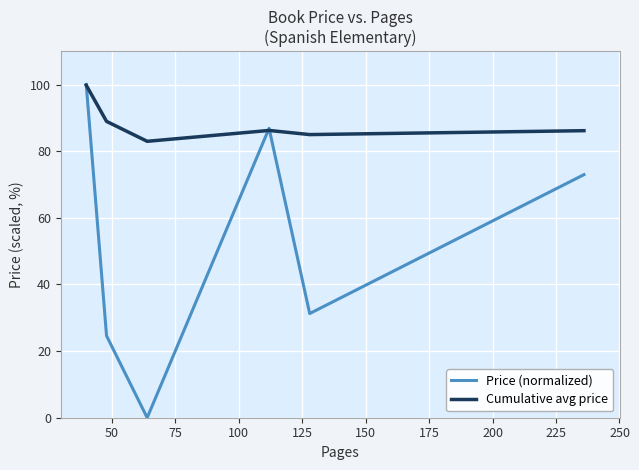

What is the maximum value shown in the chart?

100.0